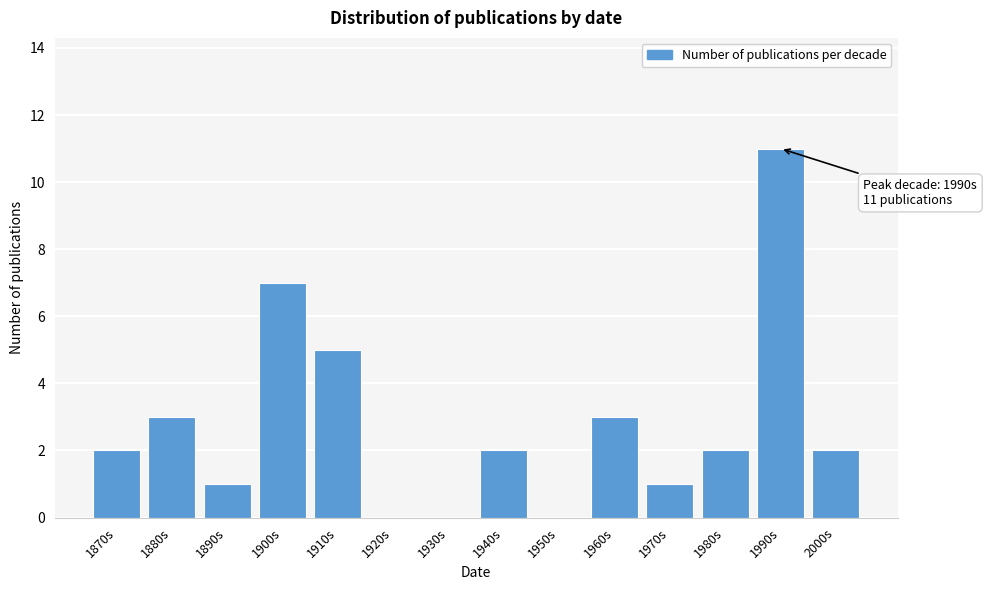

Reading left to right, list all the values displayed in this chart.

1870s=2	1880s=3	1890s=1	1900s=7	1910s=5	1920s=0	1930s=0	1940s=2	1950s=0	1960s=3	1970s=1	1980s=2	1990s=11	2000s=2